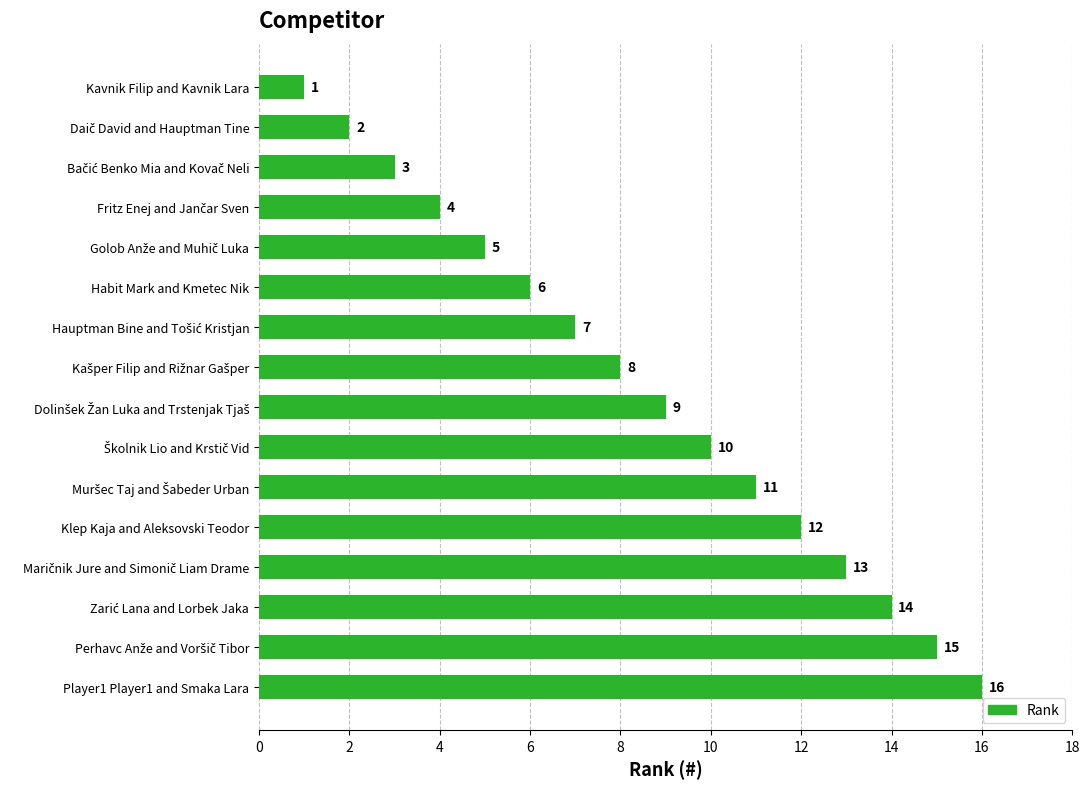

What is the approximate value at Klep Kaja and Aleksovski Teodor, to the nearest 10?

10